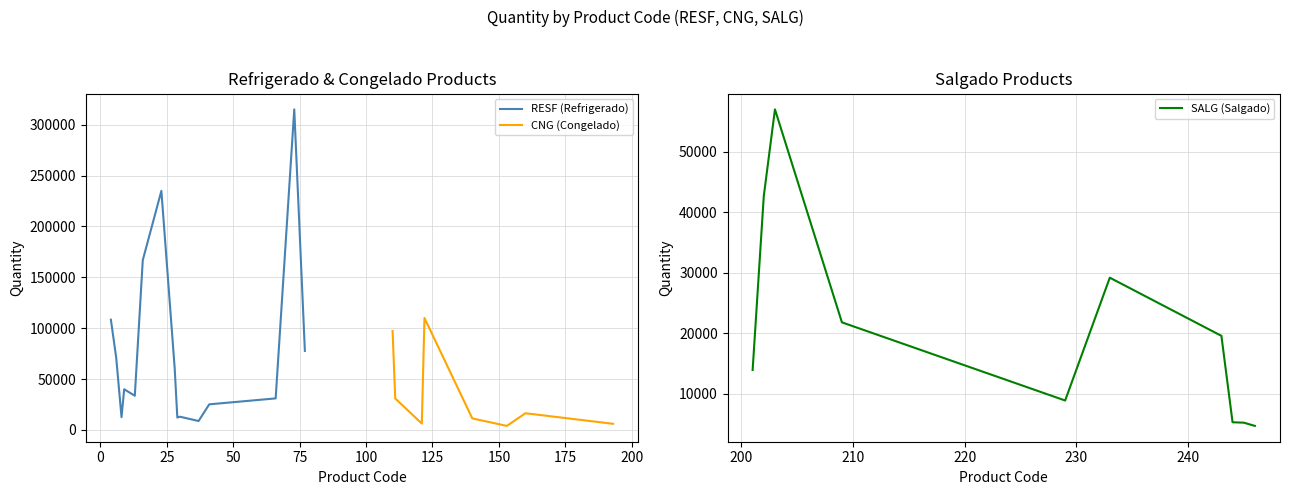

What is the highest value of the RESF (Refrigerado) series?

315000